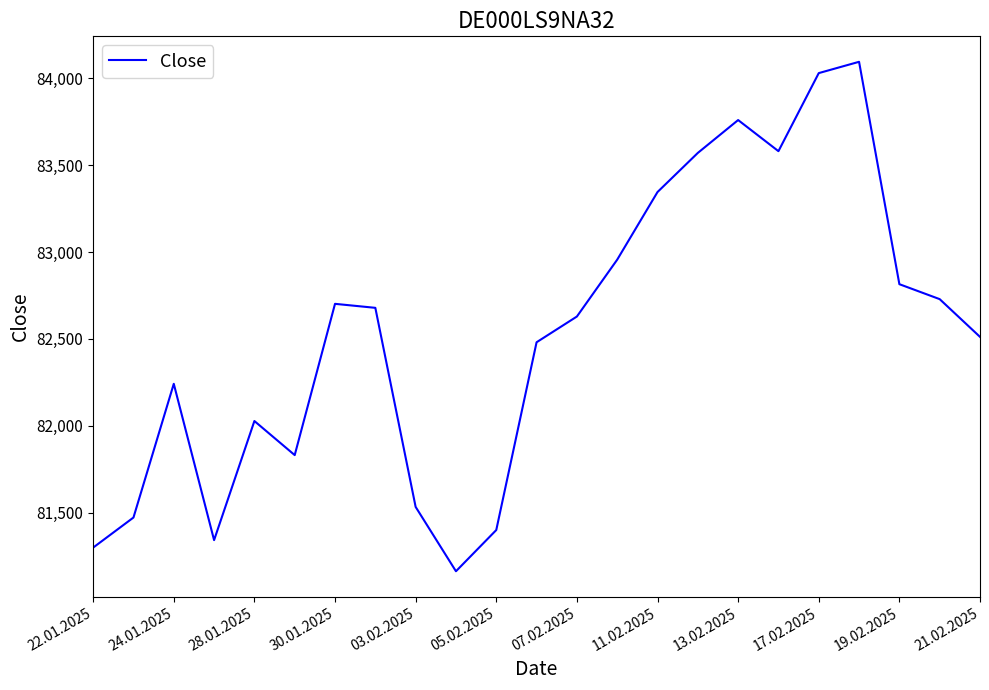

What is the difference between the maximum and minimum values?

2930